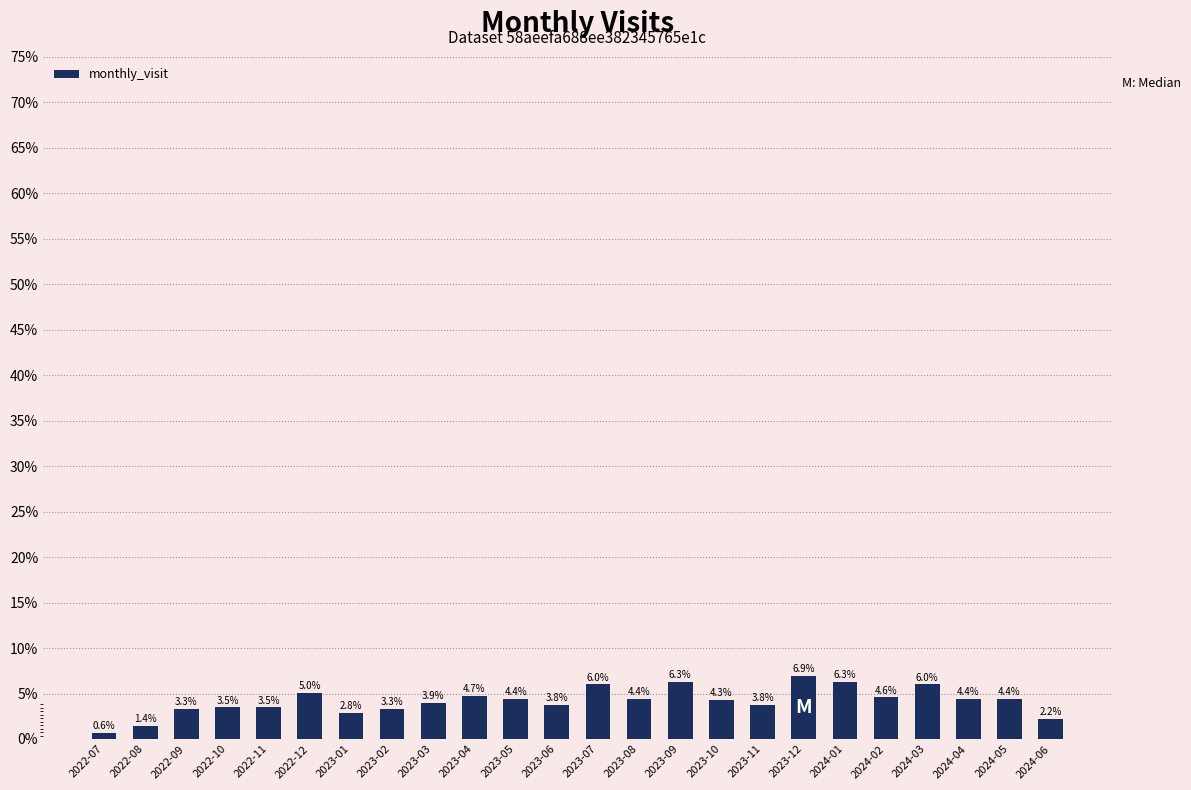

Rank the categories by value from highest to lowest.

2023-12, 2023-09, 2024-01, 2023-07, 2024-03, 2022-12, 2023-04, 2024-02, 2023-05, 2023-08, 2024-04, 2024-05, 2023-10, 2023-03, 2023-06, 2023-11, 2022-10, 2022-11, 2022-09, 2023-02, 2023-01, 2024-06, 2022-08, 2022-07